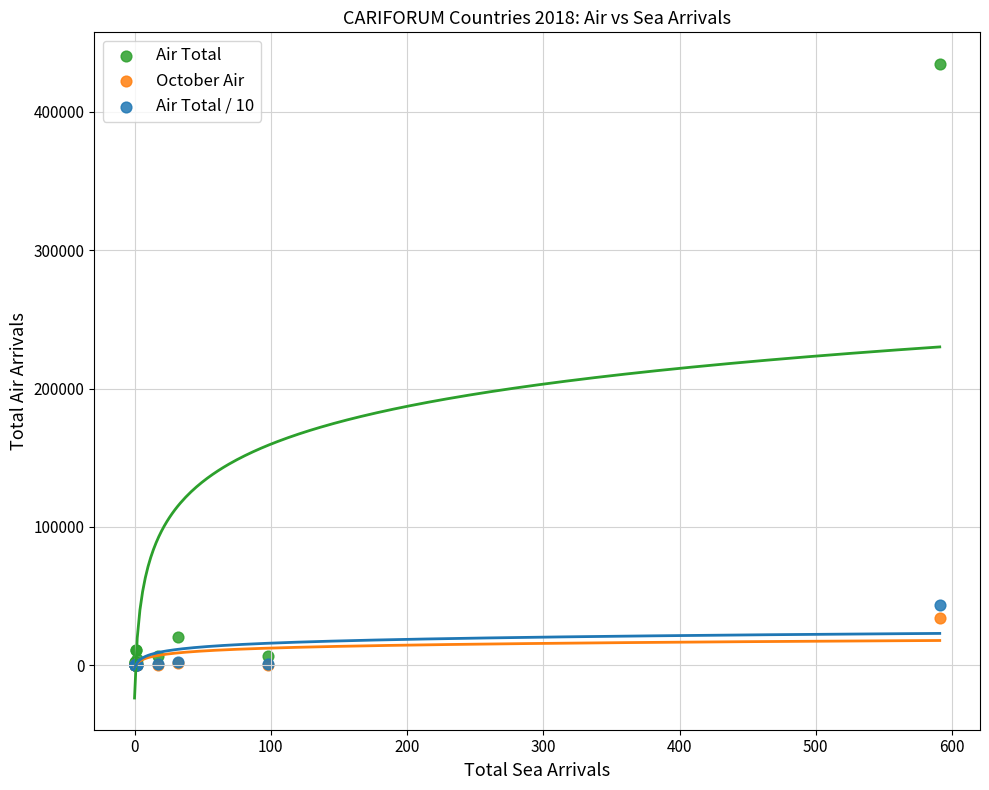

In the Air Total series, what Y value is closest to 217380?

20262.0